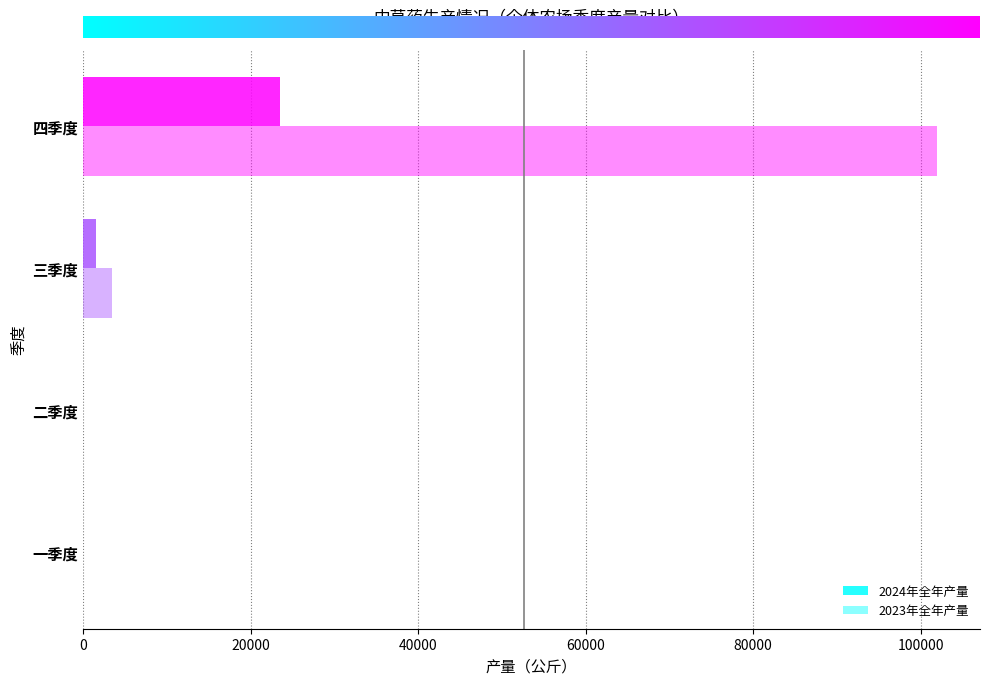

Which series has the widest spread of values?

2023年全年产量